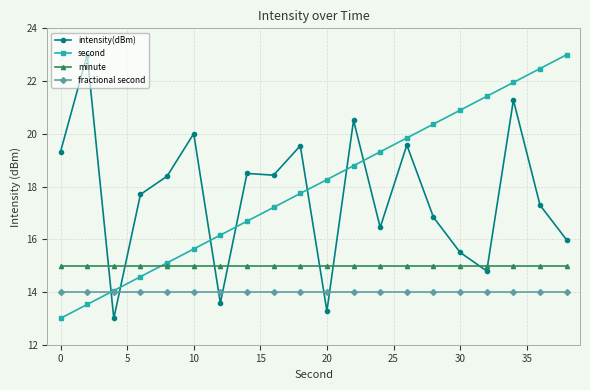

True or false: second has more than 2 interior local peaks.

False